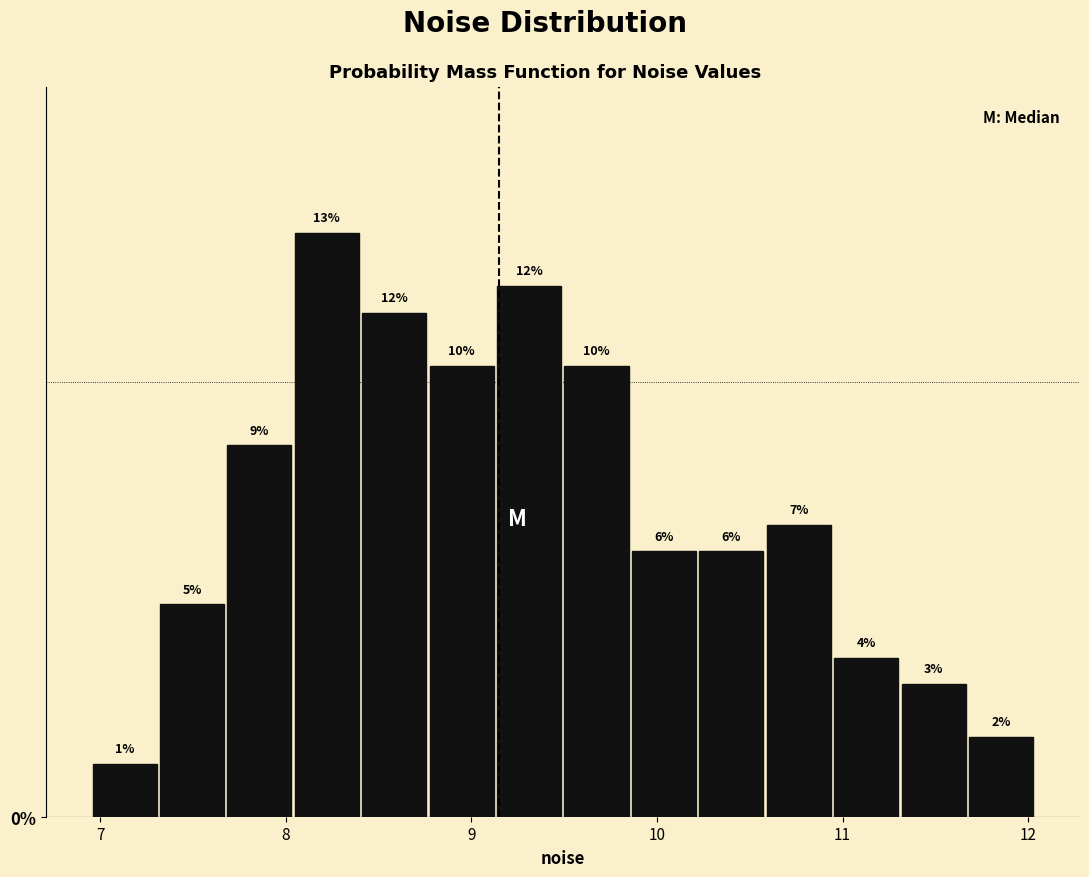

Around what value on the x-axis is the tallest bar? Give the approximate position of its centre, as read against the axis.

8.2